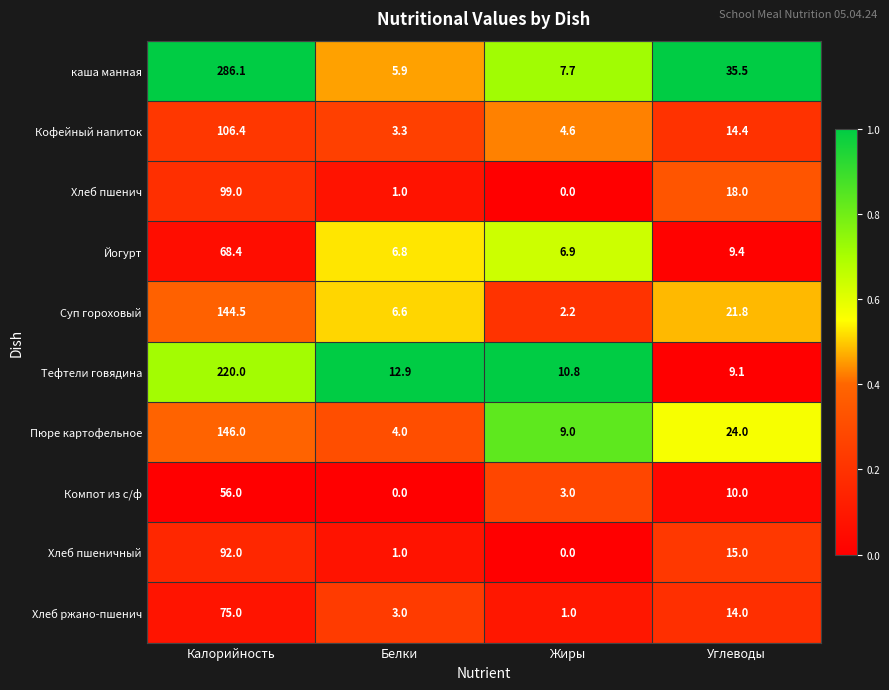

How many series are shown in this chart?

10